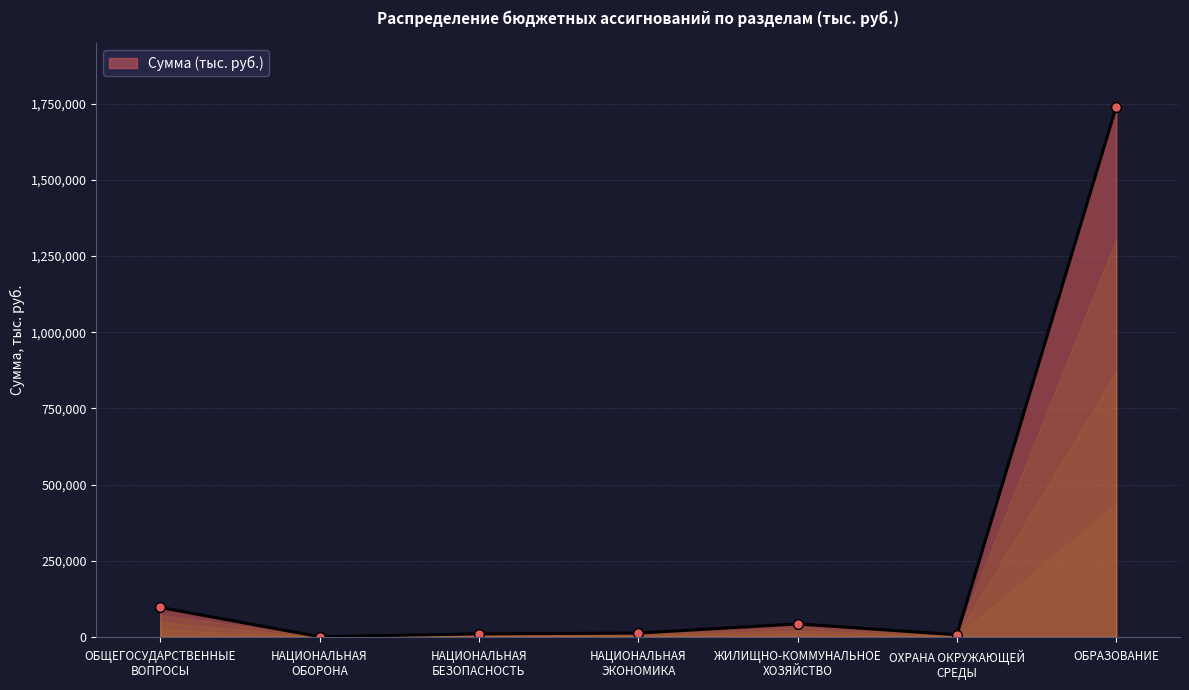

Which has a higher value, ОБРАЗОВАНИЕ or ЖИЛИЩНО-КОММУНАЛЬНОЕ
ХОЗЯЙСТВО?

ОБРАЗОВАНИЕ